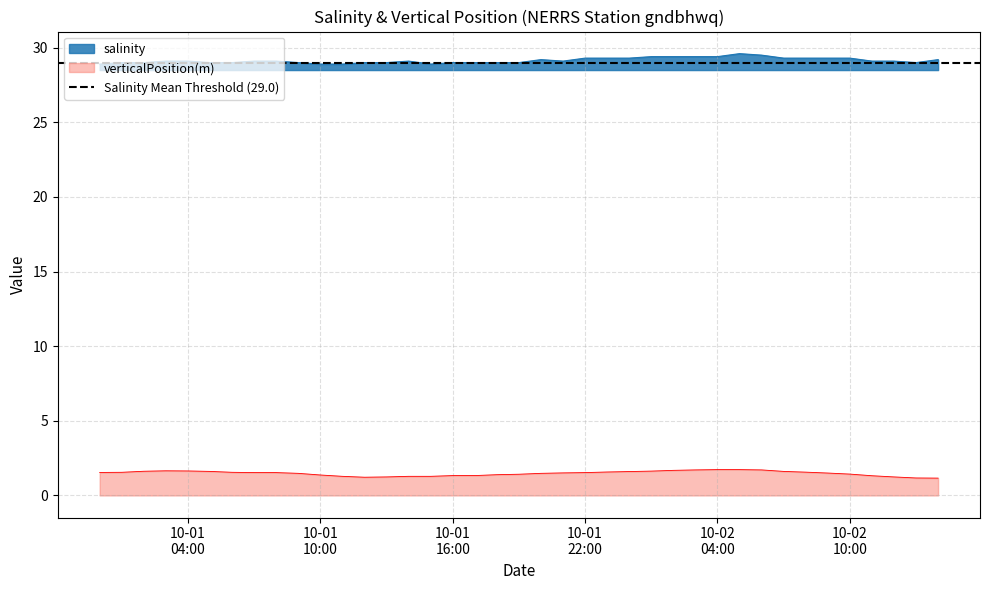

Rank the series at 2023-10-01T07:00:00Z from highest to lowest value.

salinity, verticalPosition(m)